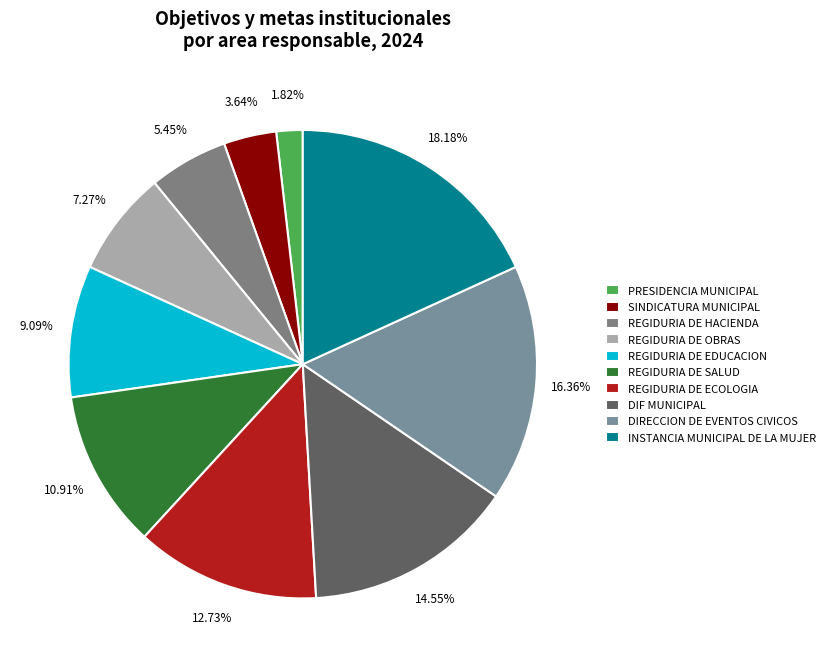

Combined, what portion of the pie is INSTANCIA MUNICIPAL DE LA MUJER and REGIDURIA DE ECOLOGIA?

30.9%